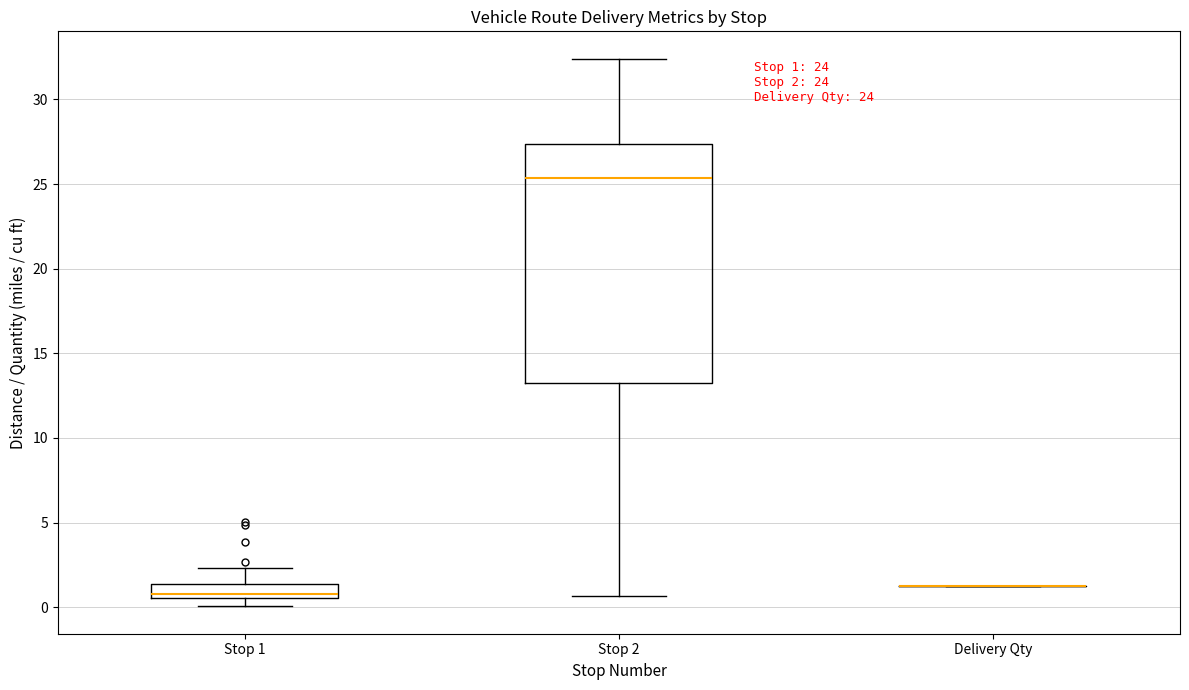

Comparing the boxes themselves (not the whiskers), which one is the tallest?

Stop 2